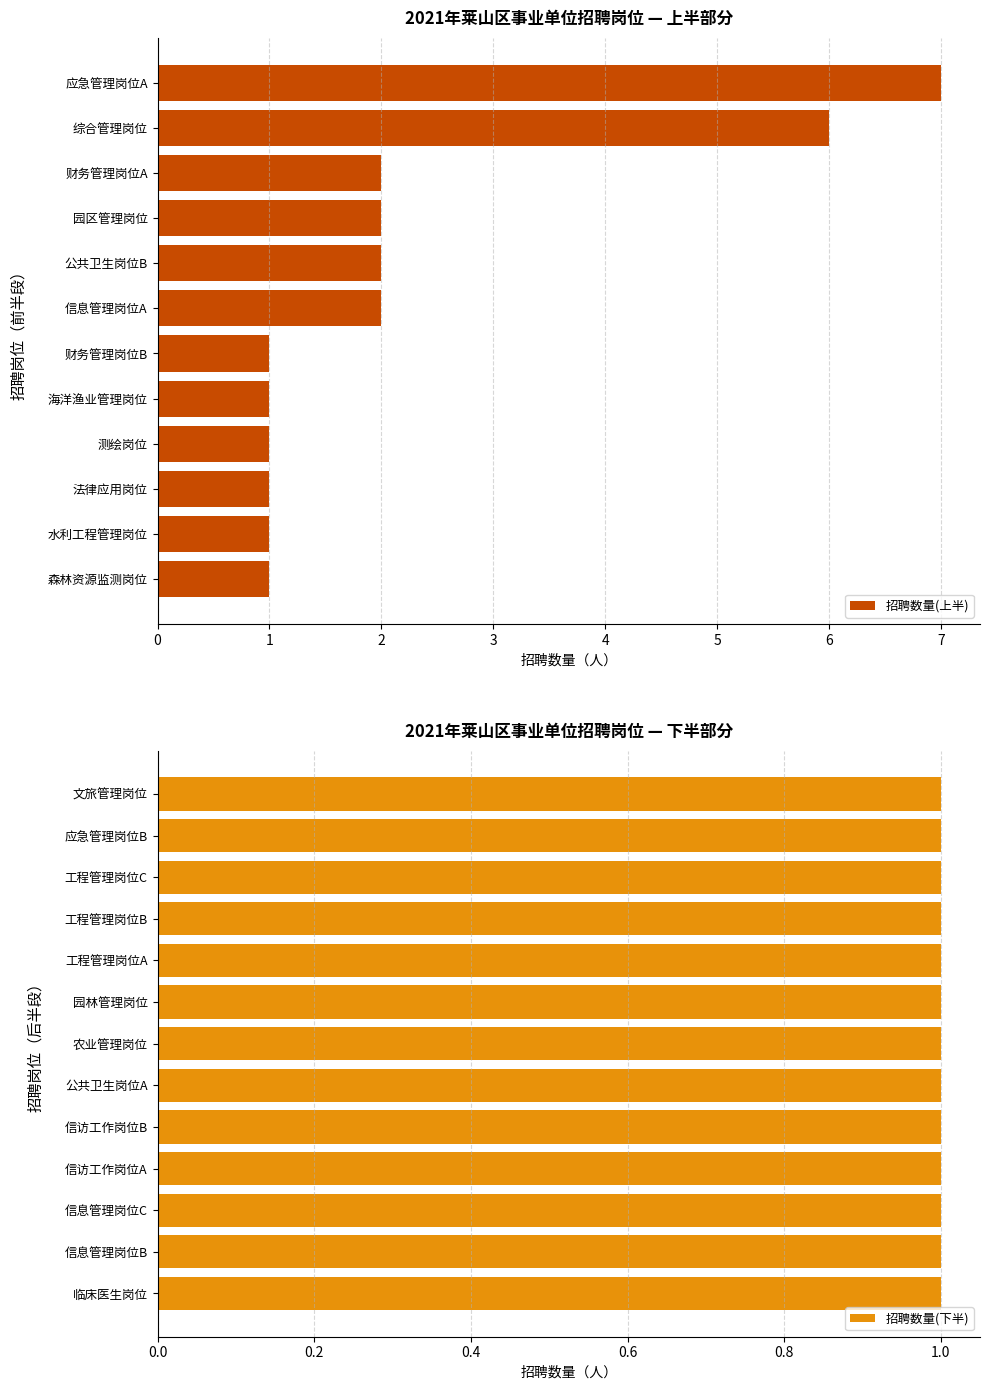

Rank the categories by value from lowest to highest.

应急管理岗位B, 法律应用岗位, 森林资源监测岗位, 测绘岗位, 工程管理岗位A, 工程管理岗位B, 农业管理岗位, 水利工程管理岗位, 海洋渔业管理岗位, 文旅管理岗位, 财务管理岗位B, 园林管理岗位, 信访工作岗位A, 信访工作岗位B, 工程管理岗位C, 信息管理岗位B, 信息管理岗位C, 临床医生岗位, 公共卫生岗位A, 园区管理岗位, 信息管理岗位A, 财务管理岗位A, 公共卫生岗位B, 综合管理岗位, 应急管理岗位A